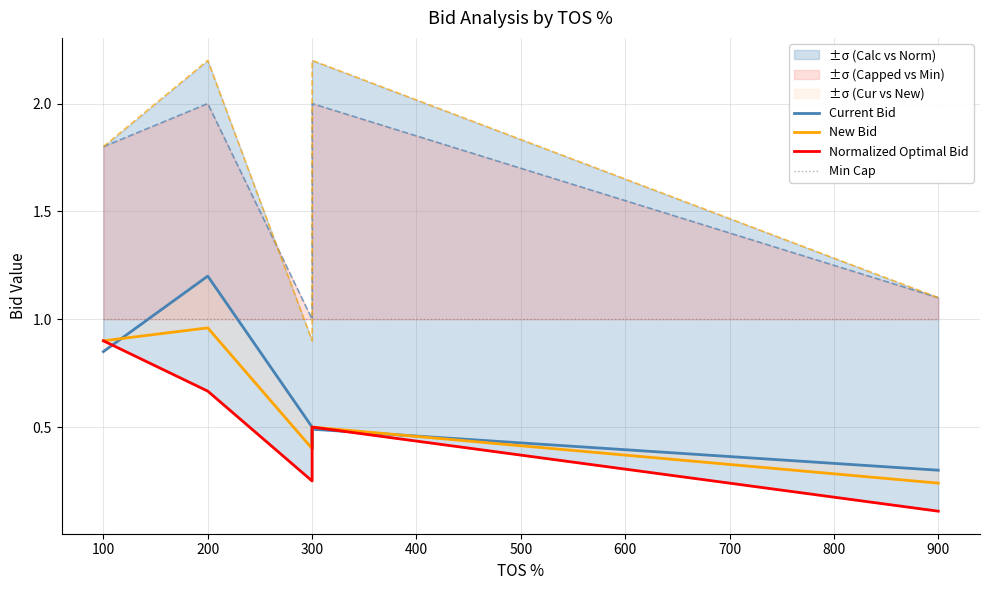

What is the sum of all New Bid values?

3.4